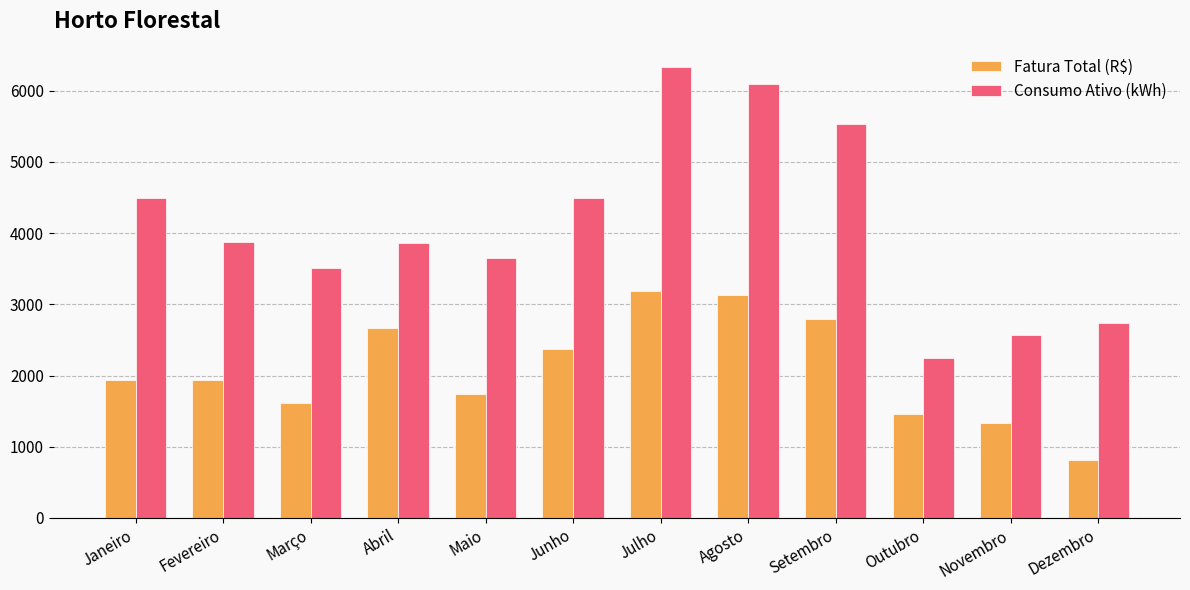

What is the sum of all Fatura Total (R$) values?

24993.4